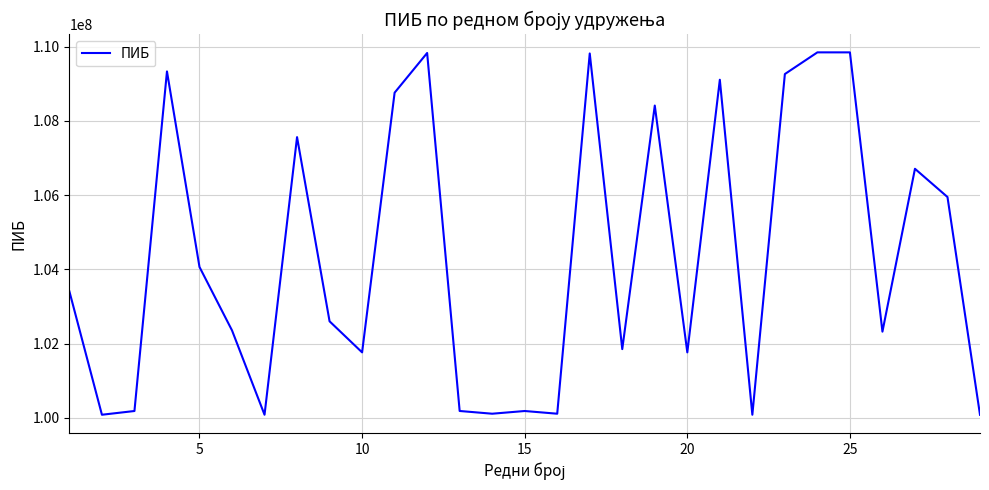

What is the maximum value shown in the chart?

109842881